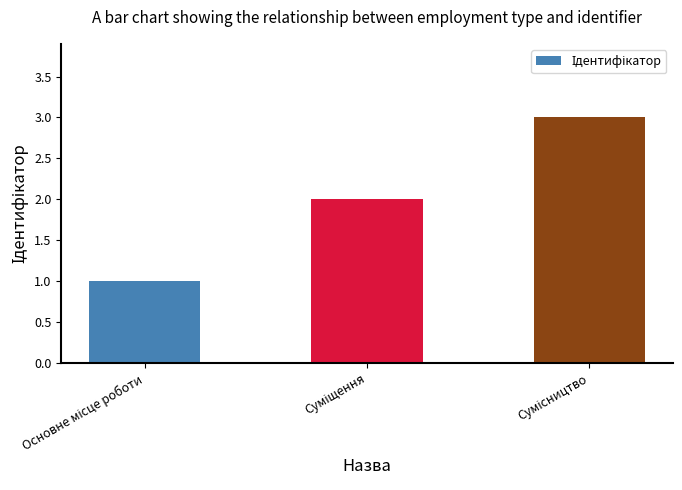

What is the maximum value shown in the chart?

3